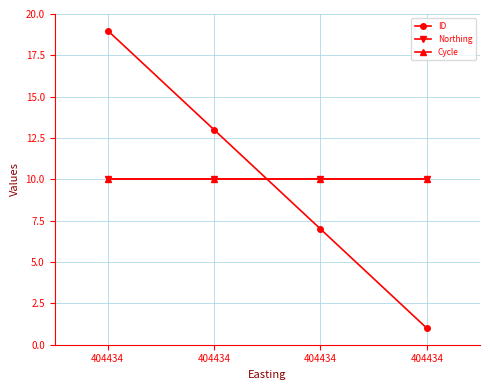

Is this an area chart (filled region under the line)?

No